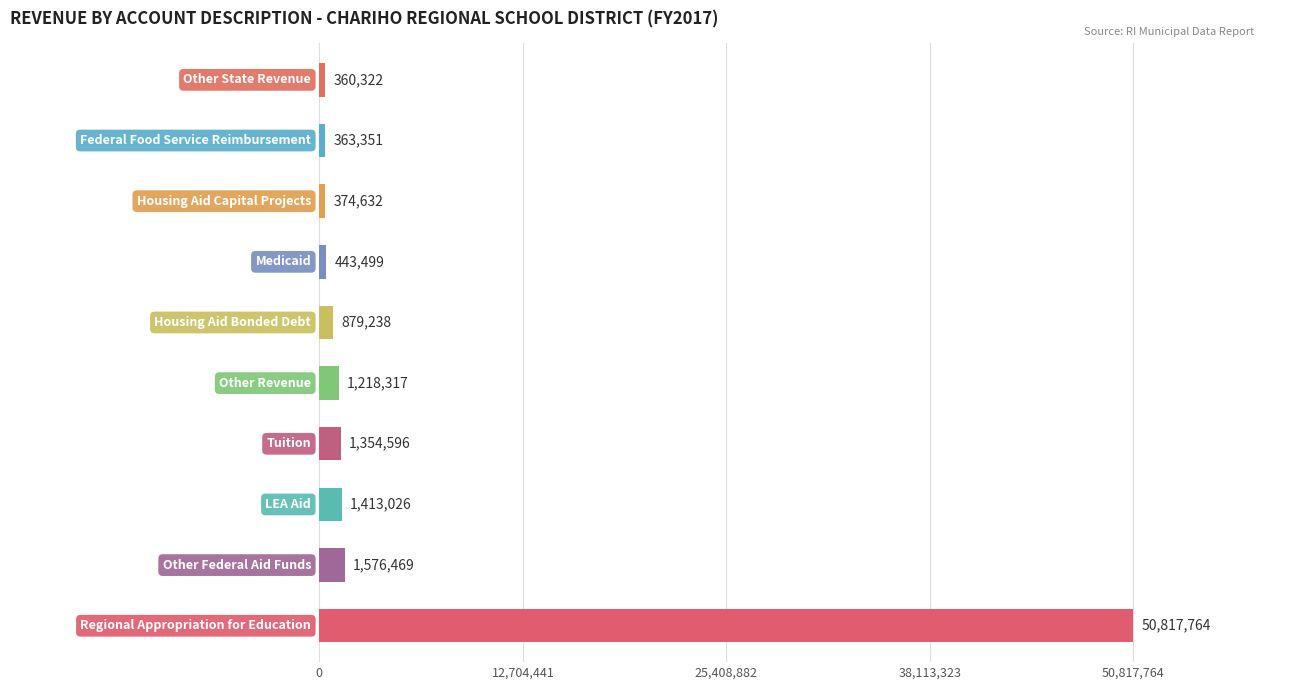

What is the maximum value shown in the chart?

50817764.0